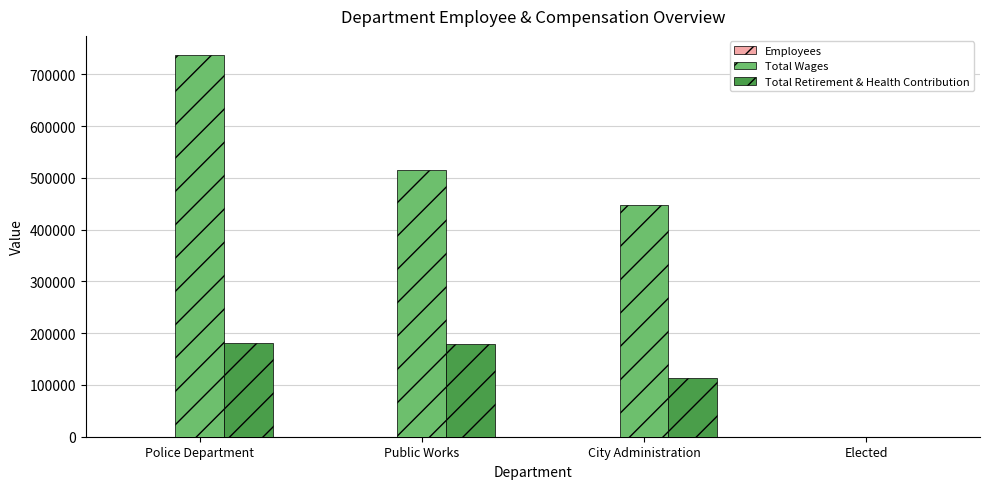

What is the highest value of the Total Retirement & Health Contribution series?

180683